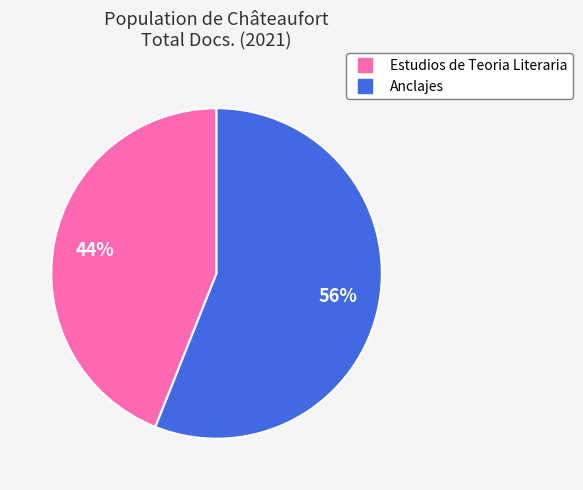

What is the largest slice in the pie chart?

Anclajes